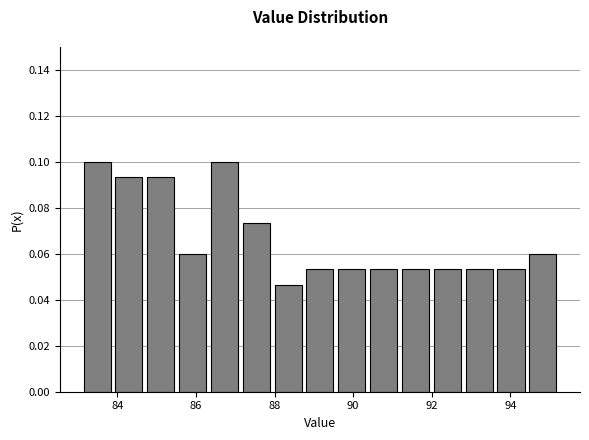

How tall is the bar that spans 92.8 to 93.6 on the x-axis? Neither the bar edges nor the heights are printed on the chart, so give them approximately, as read against the axes.

0.054